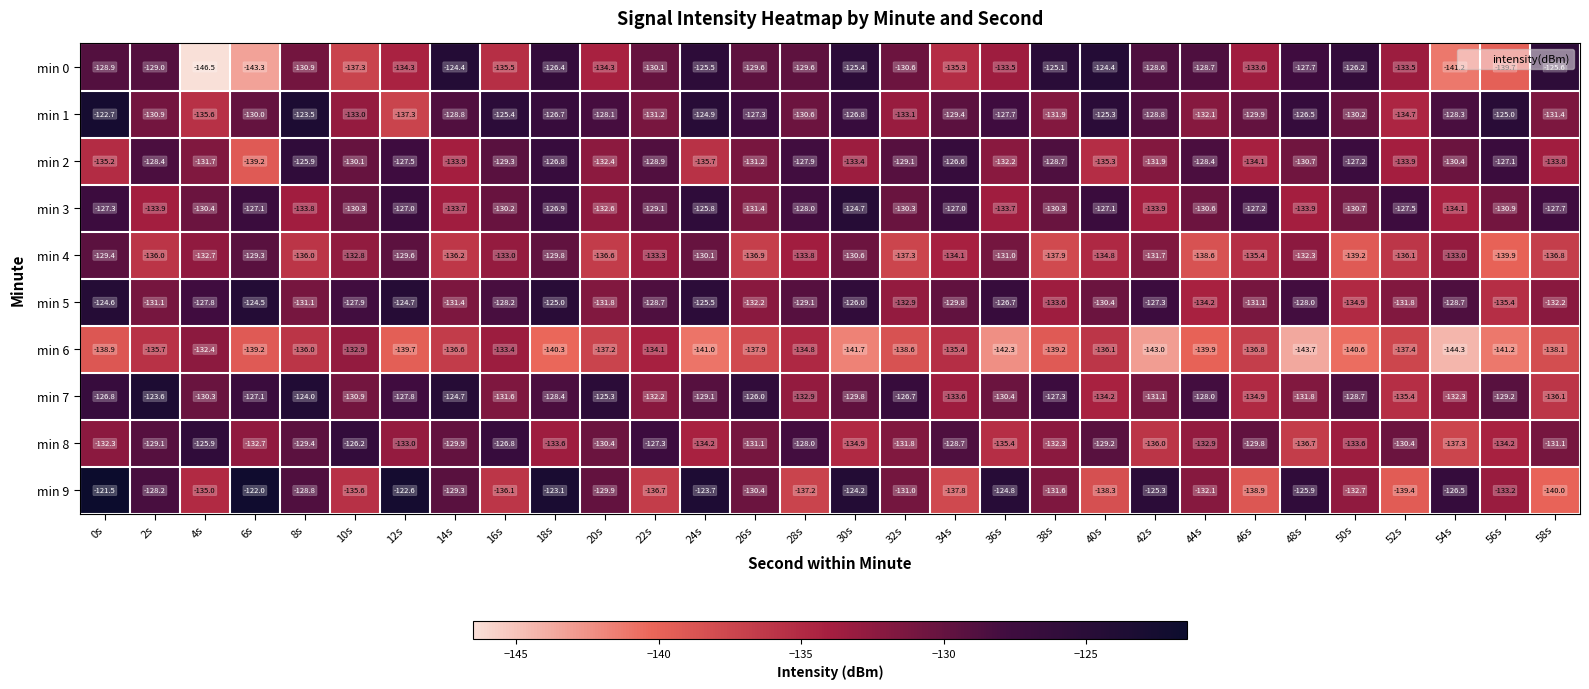

The min 9 series shows -176.9 at 18s. True or false?

False